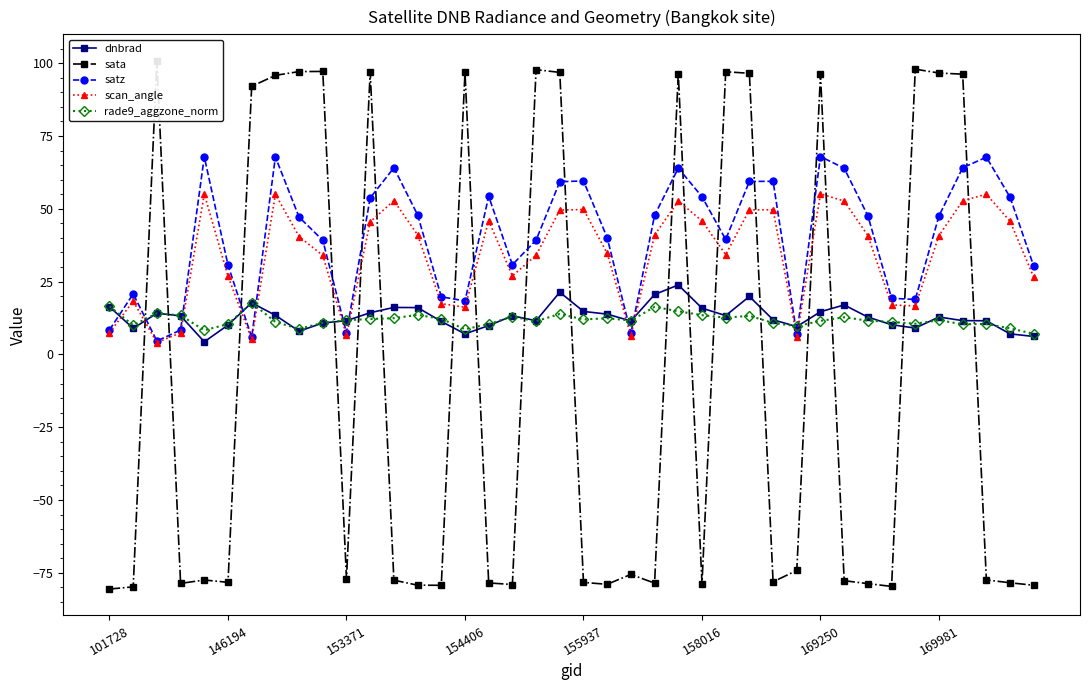

How many interior local valleys does the sata series have?

10